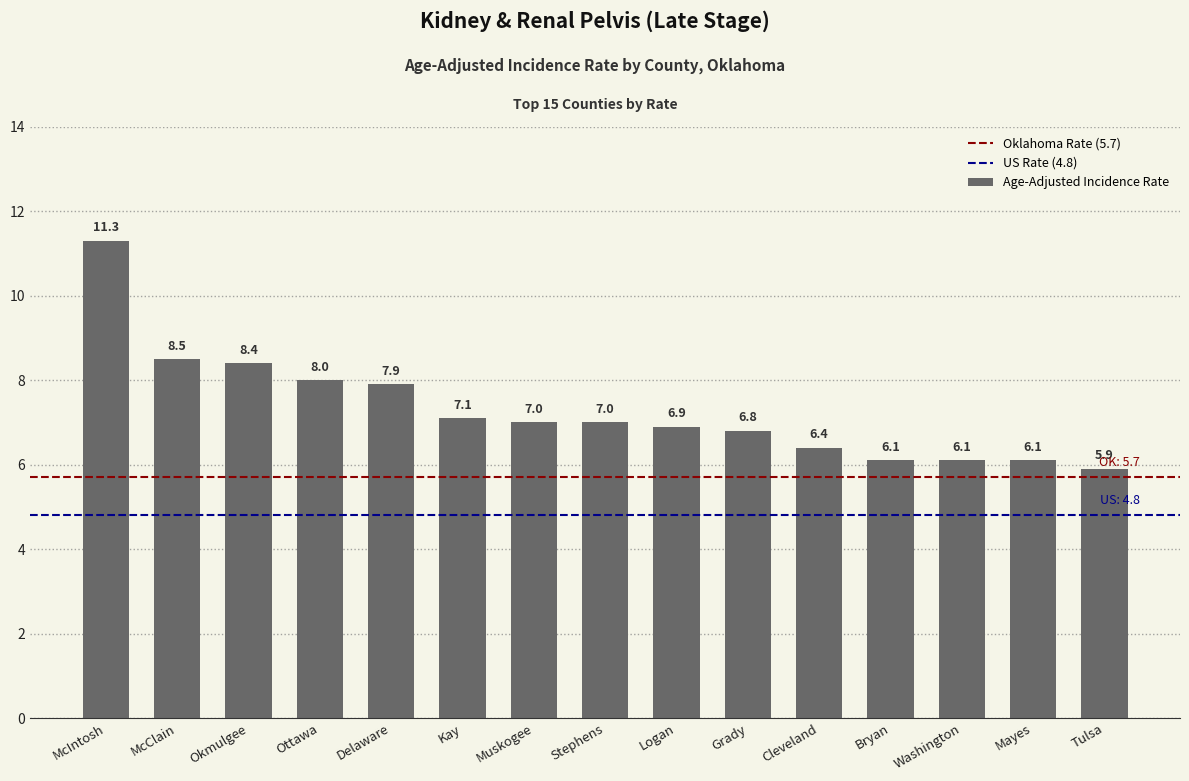

What is the greatest value displayed?

11.3